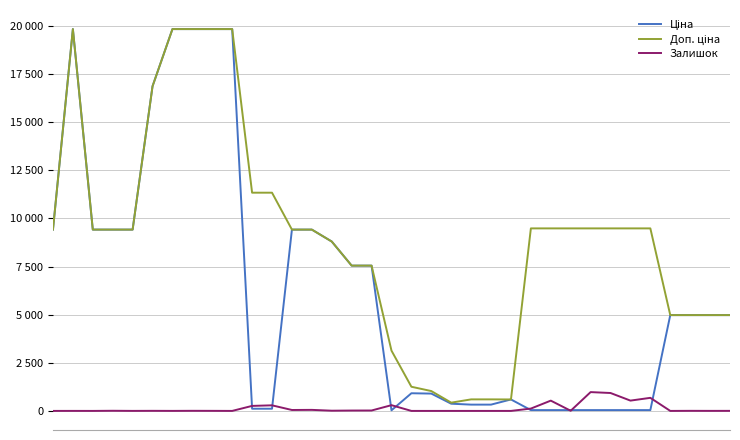

Does the chart display data point markers on the line(s)?

No